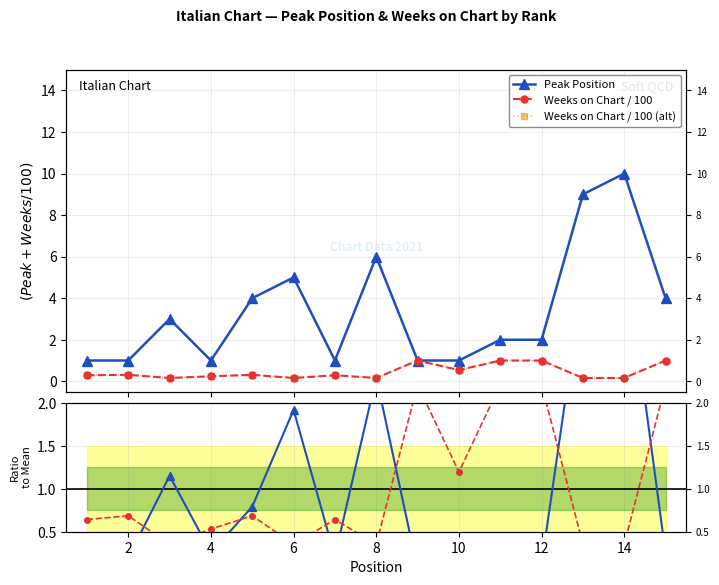

True or false: Weeks on Chart / 100 (alt) and Peak Position cross at least once.

False